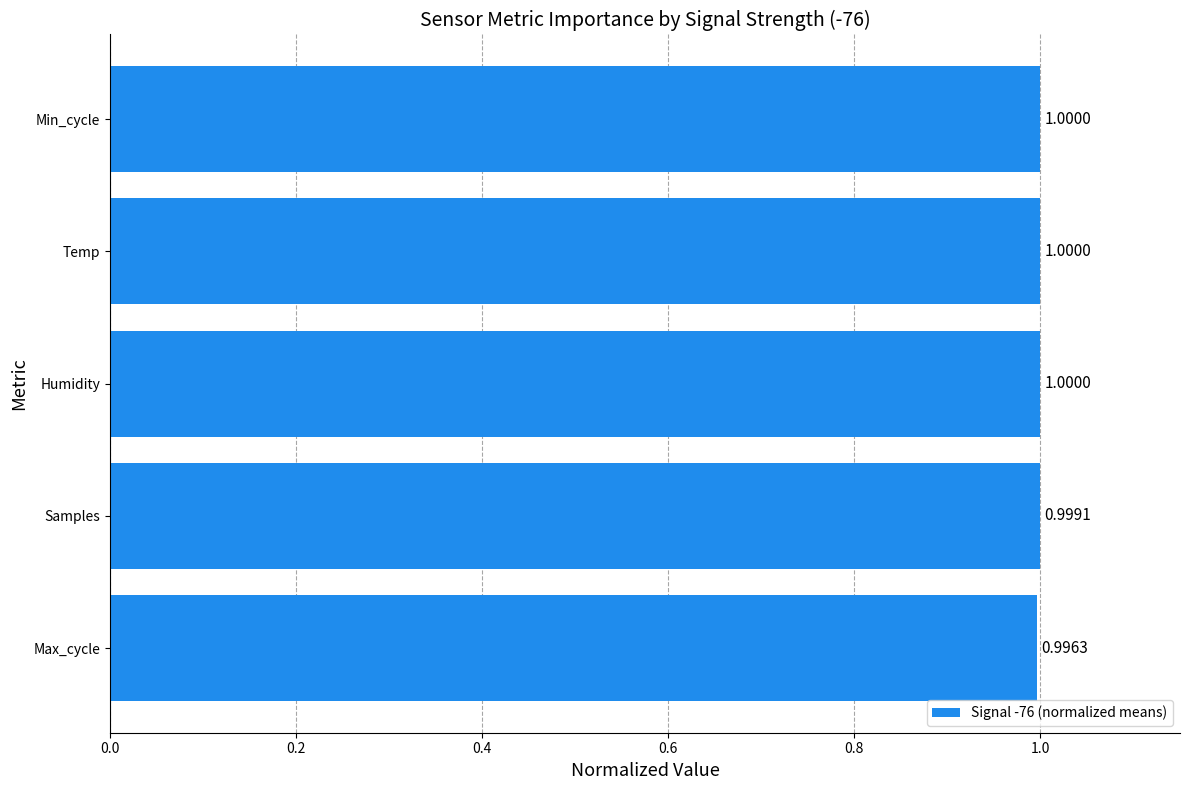

Approximately how many times larger is the value at Max_cycle compared to Humidity?

1.0